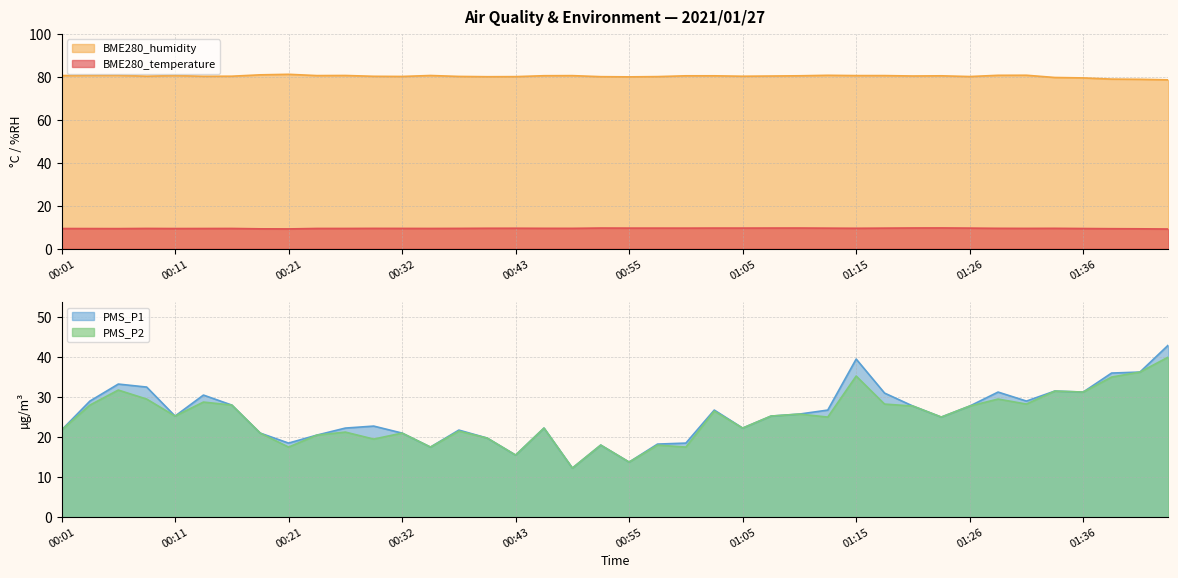

What is the label of the 33rd point from the right?

00:18